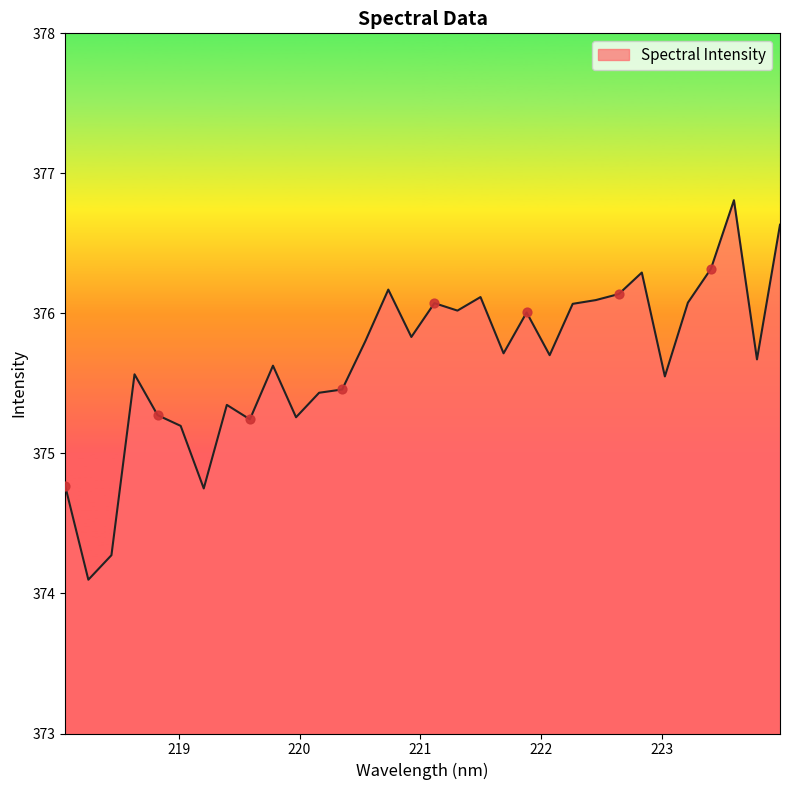

What is the minimum value shown in the chart?

374.1